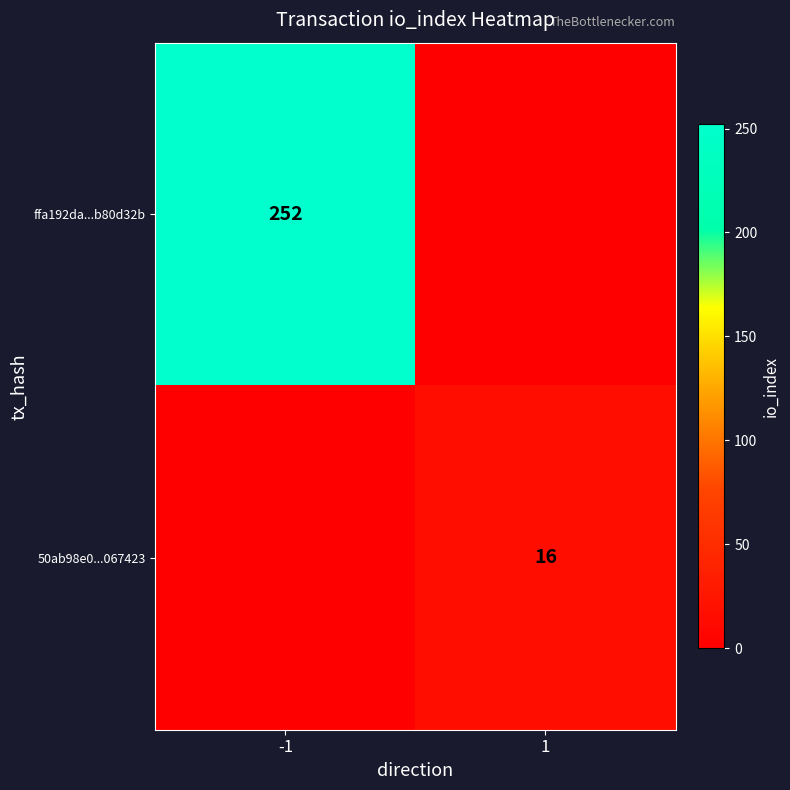

Which label corresponds to the smallest value in the chart?

1